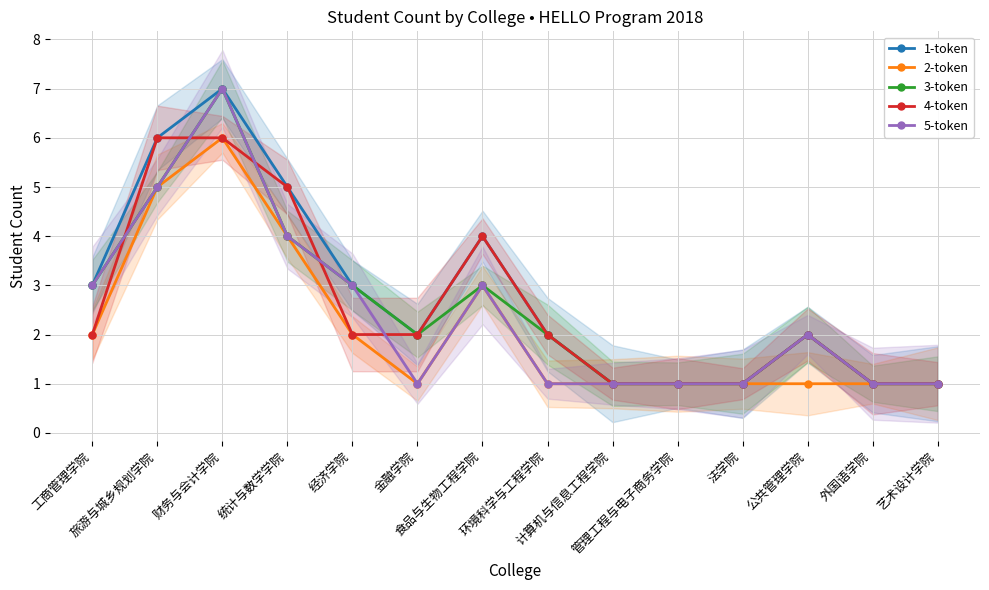

Reading left to right, transcribe all the data shown in this chart.

1-token: 工商管理学院=3	旅游与城乡规划学院=6	财务与会计学院=7	统计与数学学院=5	经济学院=3	金融学院=2	食品与生物工程学院=4	环境科学与工程学院=2	计算机与信息工程学院=1	管理工程与电子商务学院=1	法学院=1	公共管理学院=2	外国语学院=1	艺术设计学院=1
2-token: 工商管理学院=2	旅游与城乡规划学院=5	财务与会计学院=6	统计与数学学院=4	经济学院=2	金融学院=1	食品与生物工程学院=3	环境科学与工程学院=1	计算机与信息工程学院=1	管理工程与电子商务学院=1	法学院=1	公共管理学院=1	外国语学院=1	艺术设计学院=1
3-token: 工商管理学院=3	旅游与城乡规划学院=5	财务与会计学院=7	统计与数学学院=4	经济学院=3	金融学院=2	食品与生物工程学院=3	环境科学与工程学院=2	计算机与信息工程学院=1	管理工程与电子商务学院=1	法学院=1	公共管理学院=2	外国语学院=1	艺术设计学院=1
4-token: 工商管理学院=2	旅游与城乡规划学院=6	财务与会计学院=6	统计与数学学院=5	经济学院=2	金融学院=2	食品与生物工程学院=4	环境科学与工程学院=2	计算机与信息工程学院=1	管理工程与电子商务学院=1	法学院=1	公共管理学院=2	外国语学院=1	艺术设计学院=1
5-token: 工商管理学院=3	旅游与城乡规划学院=5	财务与会计学院=7	统计与数学学院=4	经济学院=3	金融学院=1	食品与生物工程学院=3	环境科学与工程学院=1	计算机与信息工程学院=1	管理工程与电子商务学院=1	法学院=1	公共管理学院=2	外国语学院=1	艺术设计学院=1